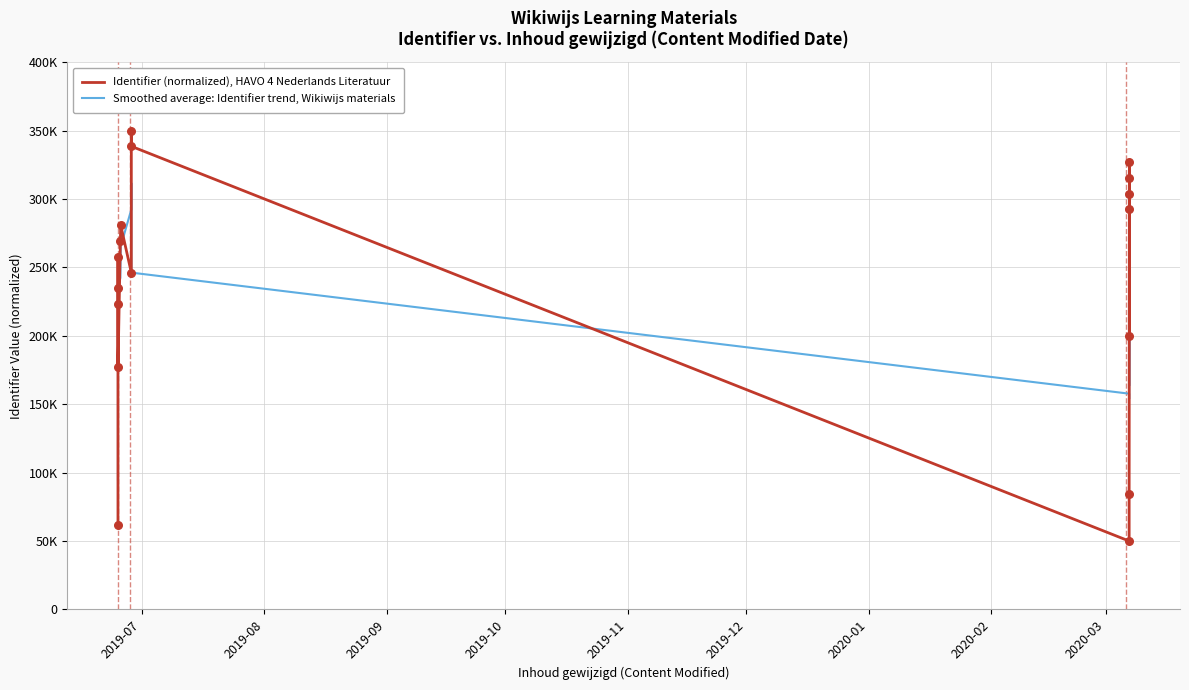

Which series has the largest total across all categories?

Identifier (normalized), HAVO 4 Nederlands Literatuur